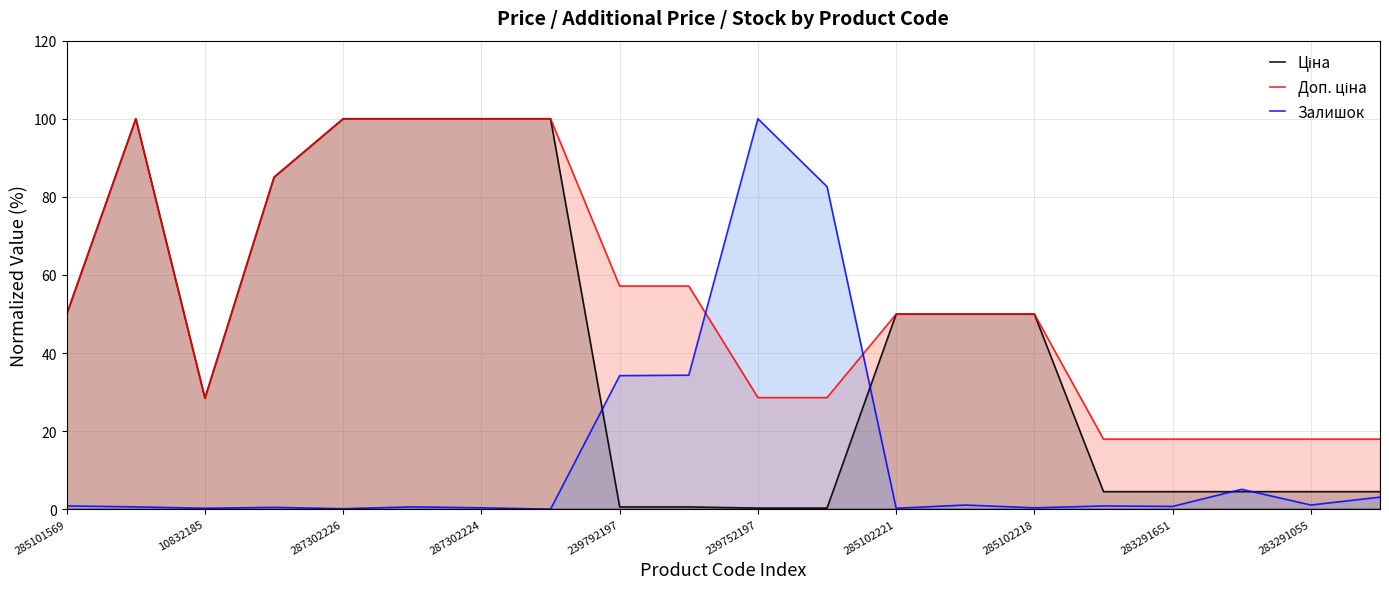

How many categories are shown in the chart?

20